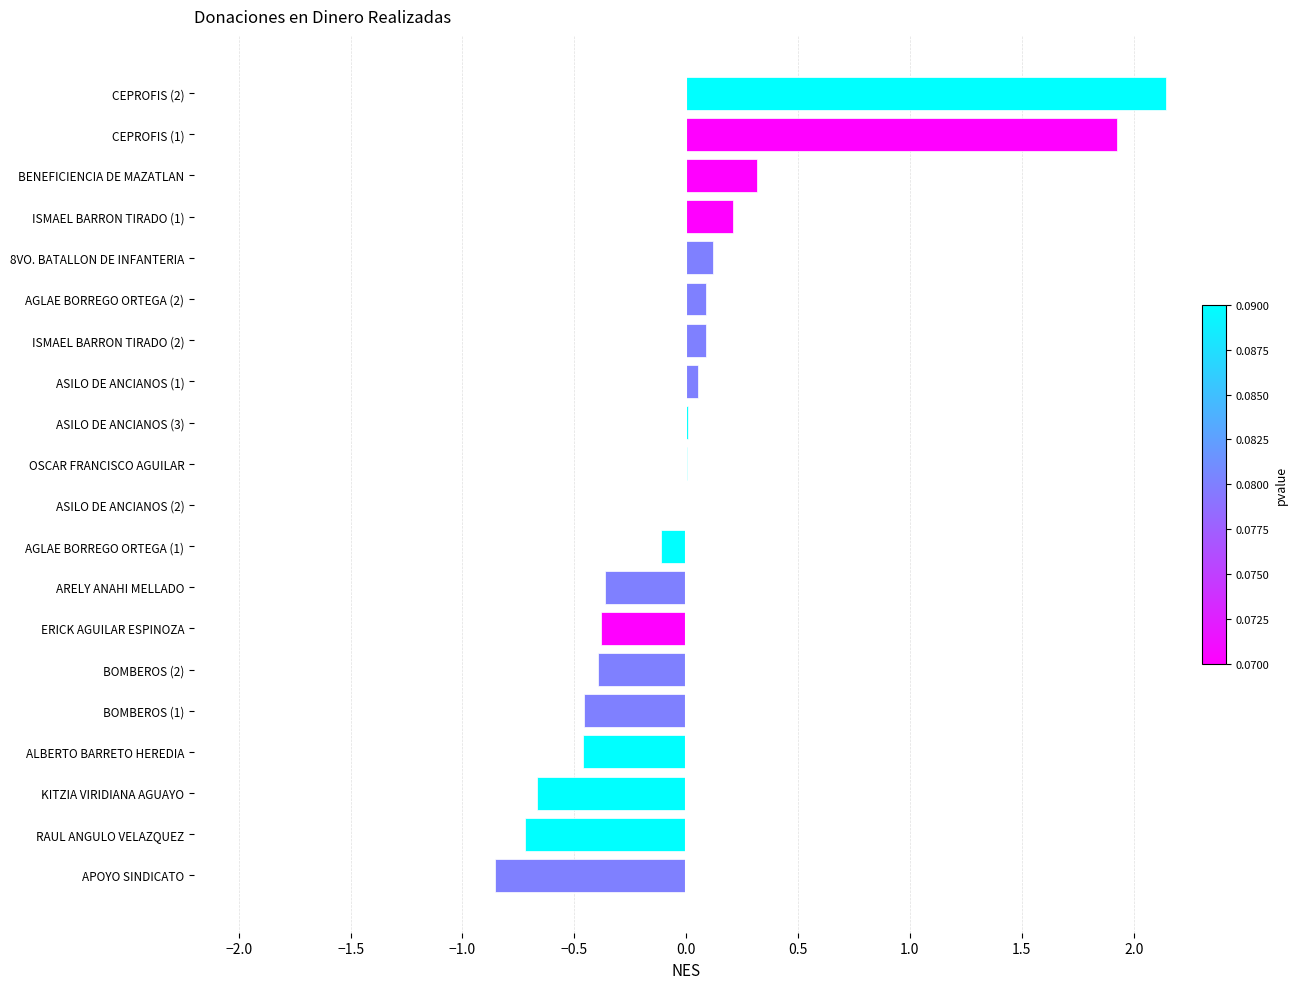

What is the sum of all values?

0.5